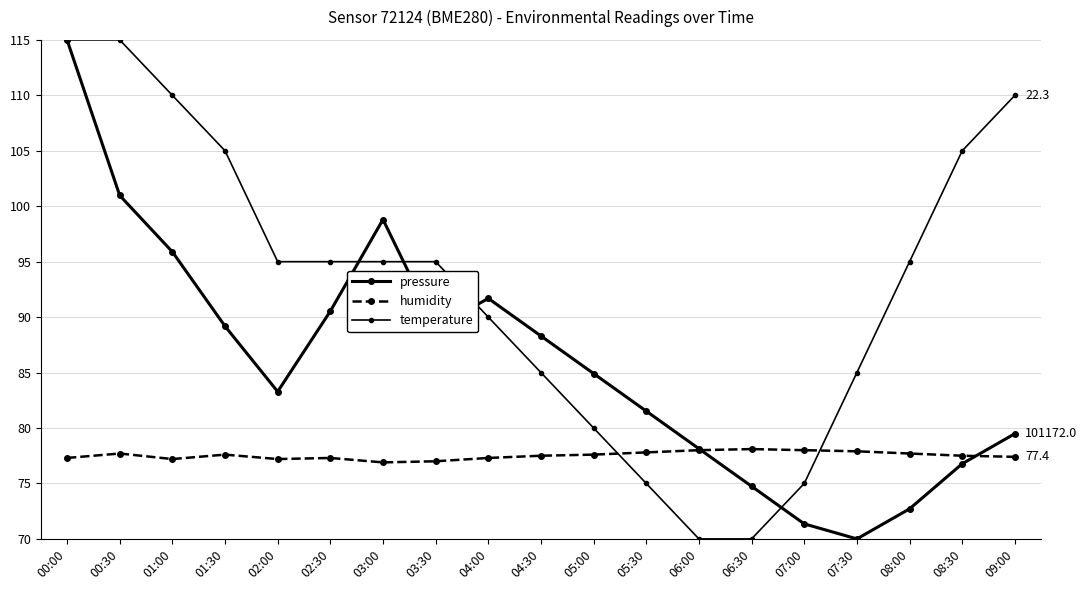

What is the difference between the pressure values at 03:30 and 04:00?

2.6